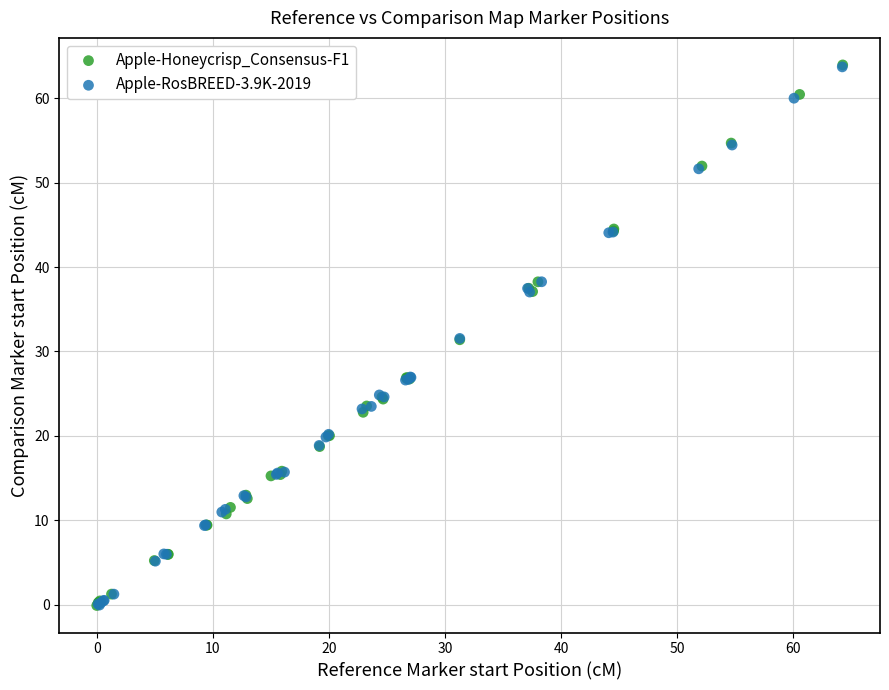

Which series has the largest Y range (max minus min)?

Apple-Honeycrisp_Consensus-F1